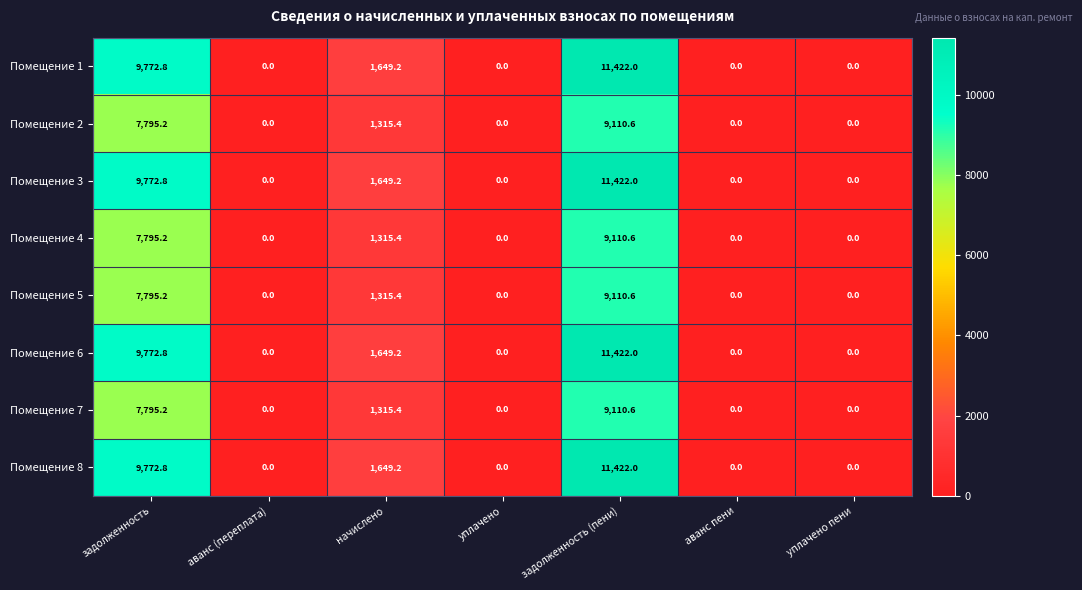

What is the maximum value shown in the chart?

11422.0